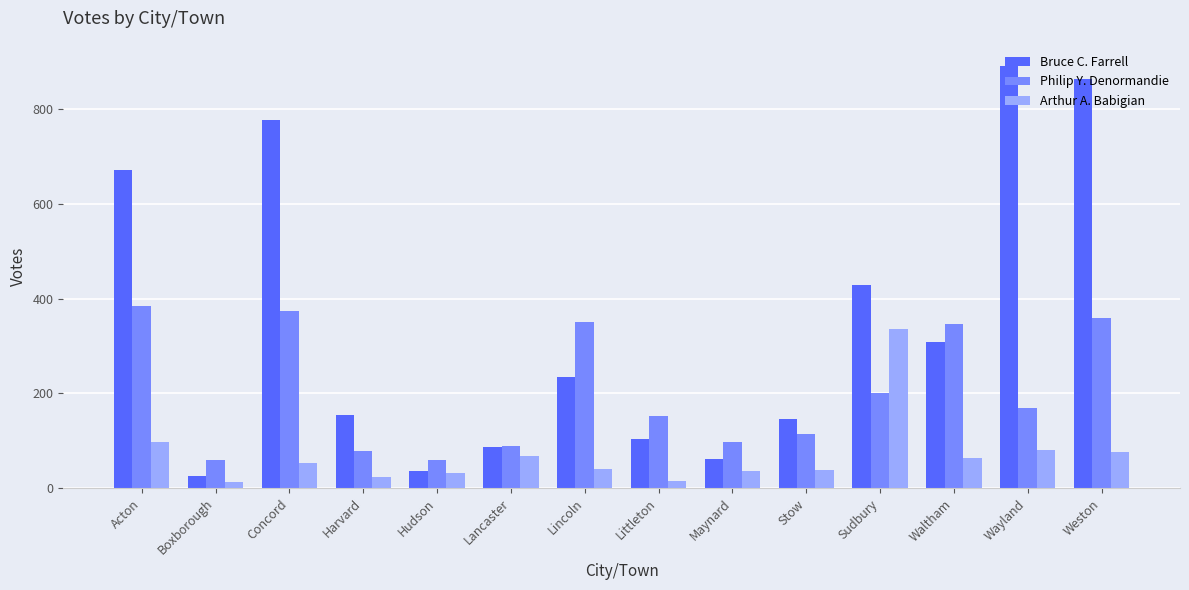

True or false: Arthur A. Babigian has a value of 12 at Boxborough.

True